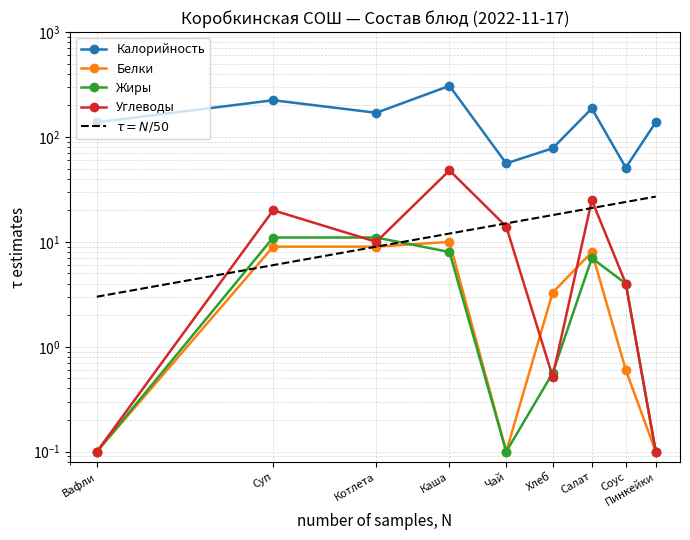

Rank the categories by Калорийность value from lowest to highest.

Соус, Чай, Хлеб, Вафли, Пинкейки, Котлета, Салат, Суп, Каша